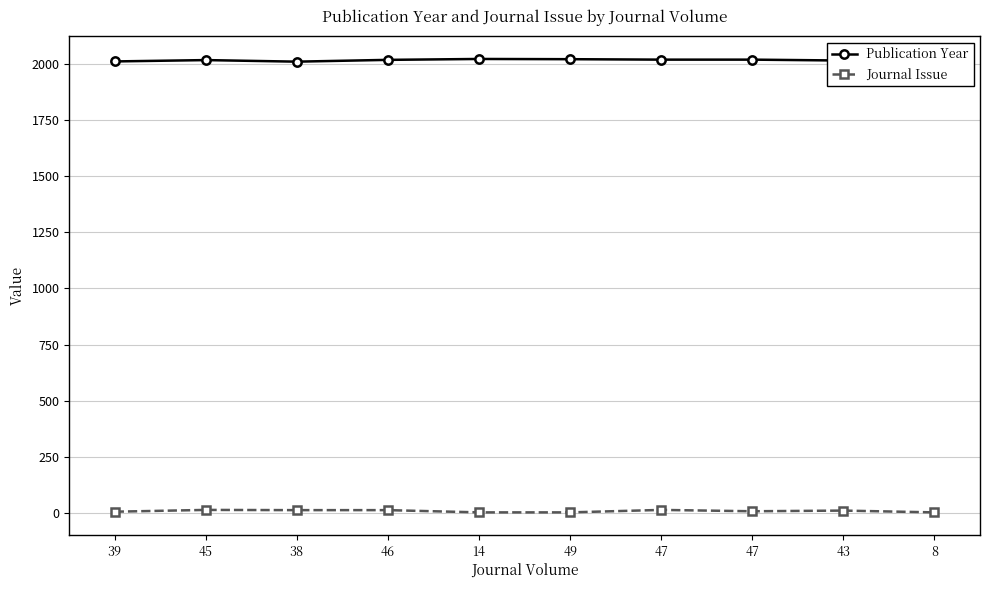

Where is the first local maximum for Publication Year?

45